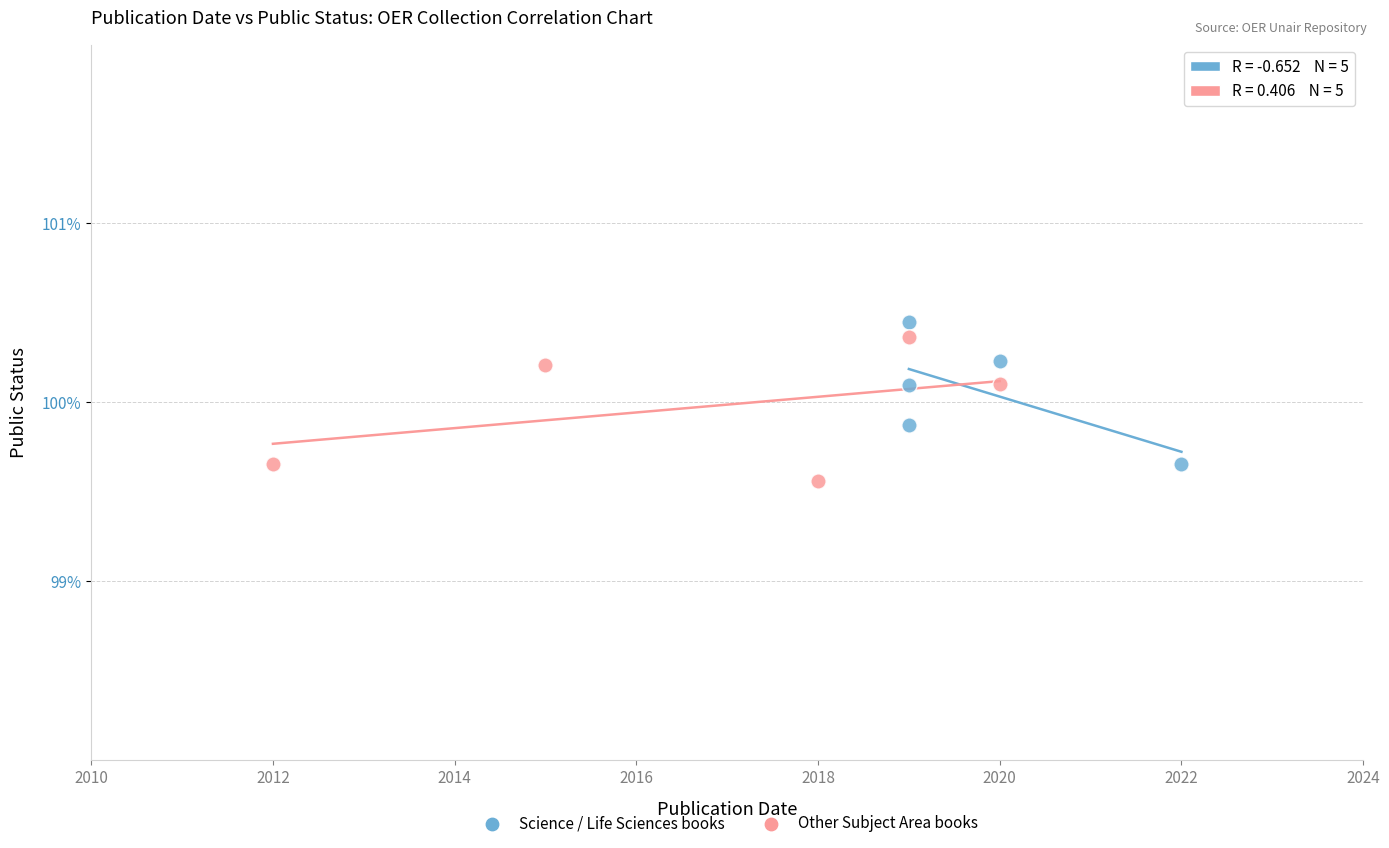

What are all the series names shown in the legend?

Science / Life Sciences books, Other Subject Area books